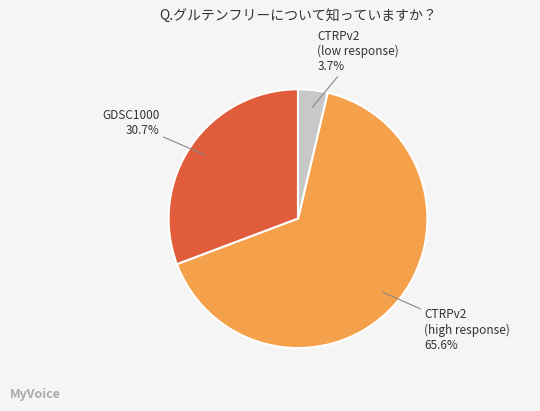

Is there any slice that represents more than half of the pie?

Yes